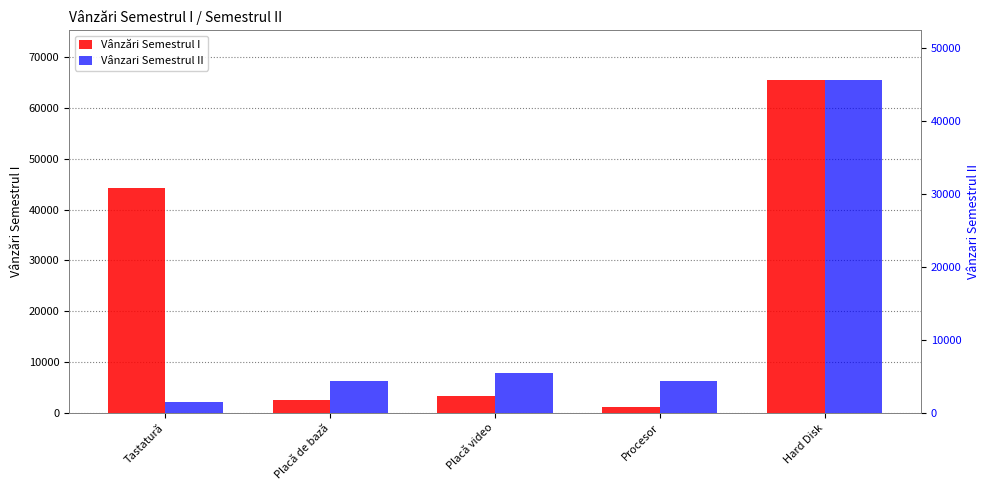

Which label corresponds to the smallest value in the chart?

Procesor